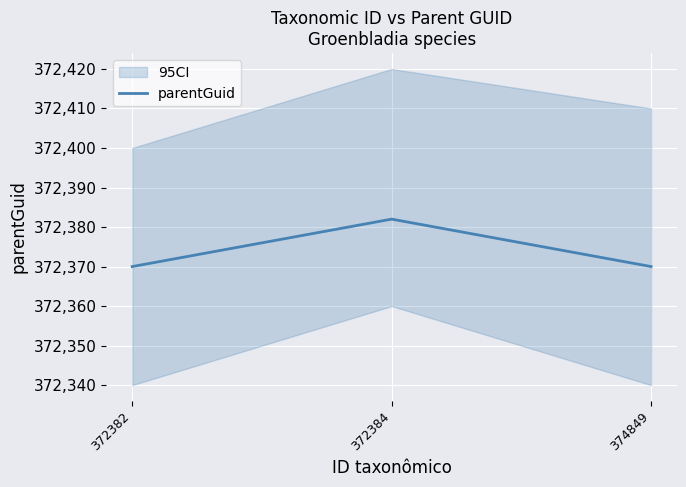

What is the greatest value displayed?

372382